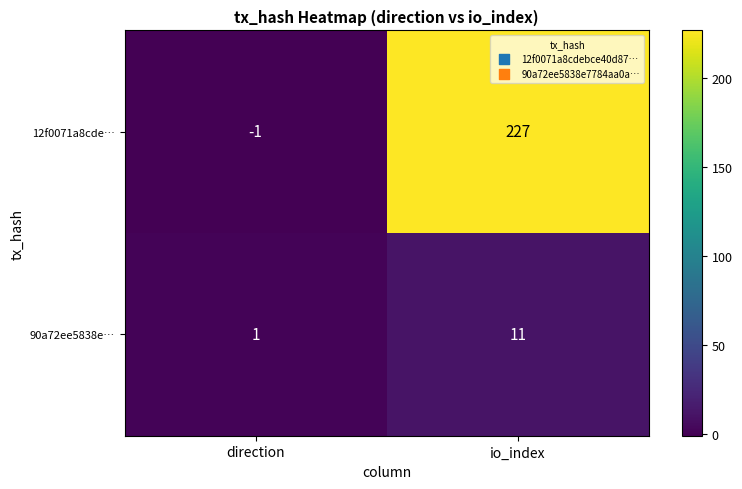

Is it true that 90a72ee5838e… equals 11 at io_index?

True